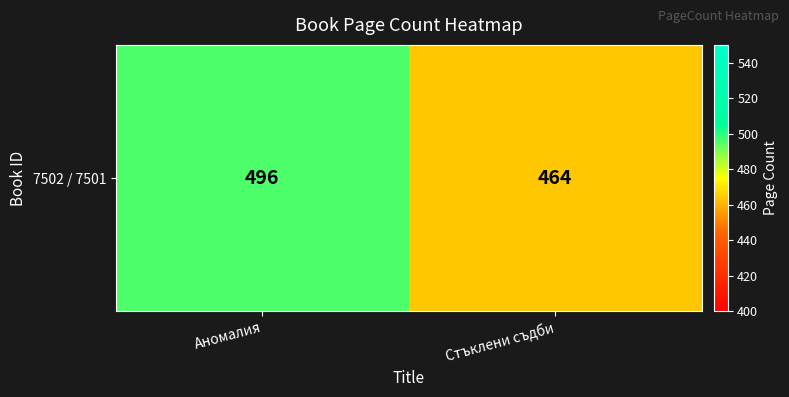

What value does the data have at Аномалия, to the nearest 10?

500